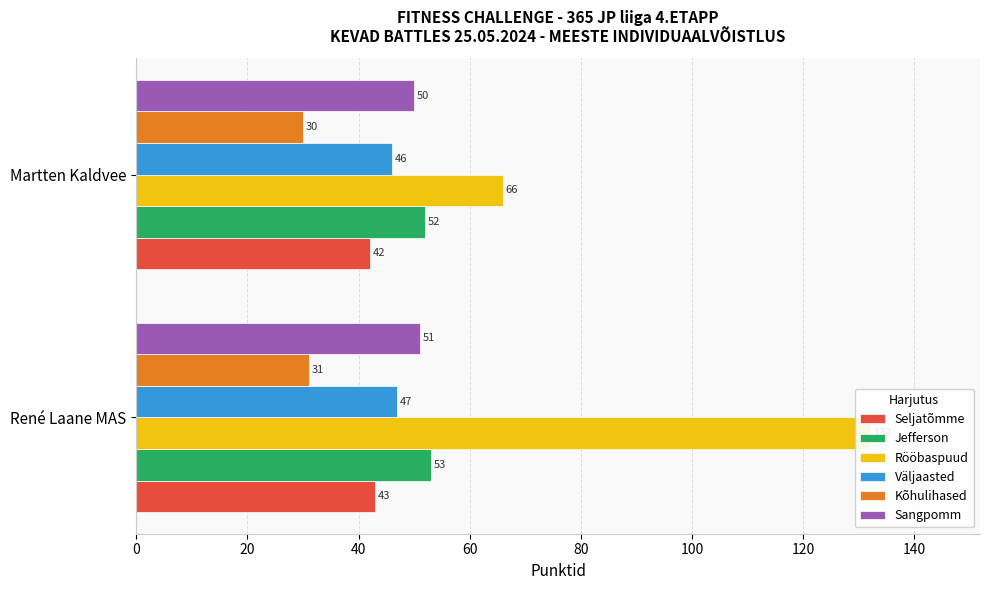

True or false: Jefferson has a value of 53 at René Laane MAS.

True